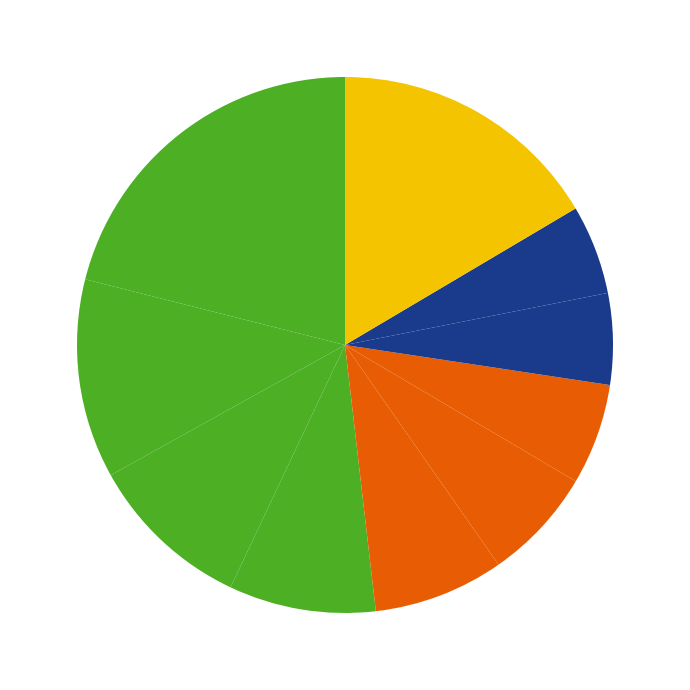

Is there a majority slice in this chart?

No